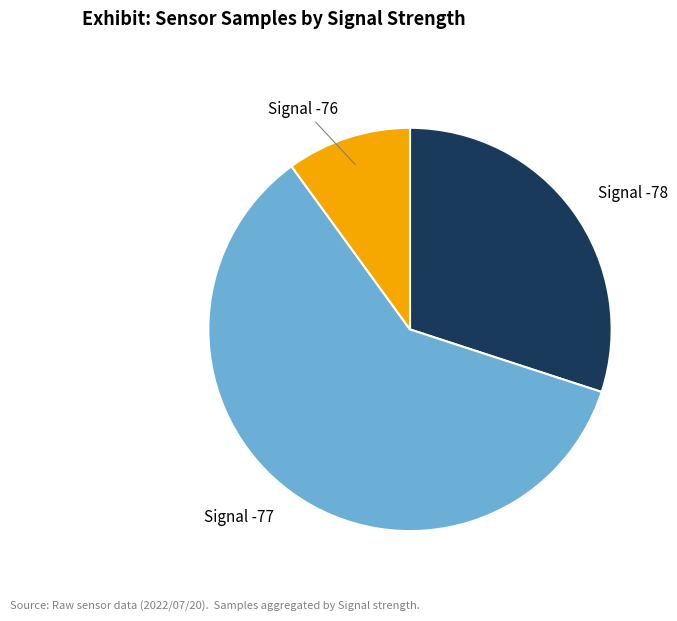

Which has a higher value, Signal -77 or Signal -78?

Signal -77